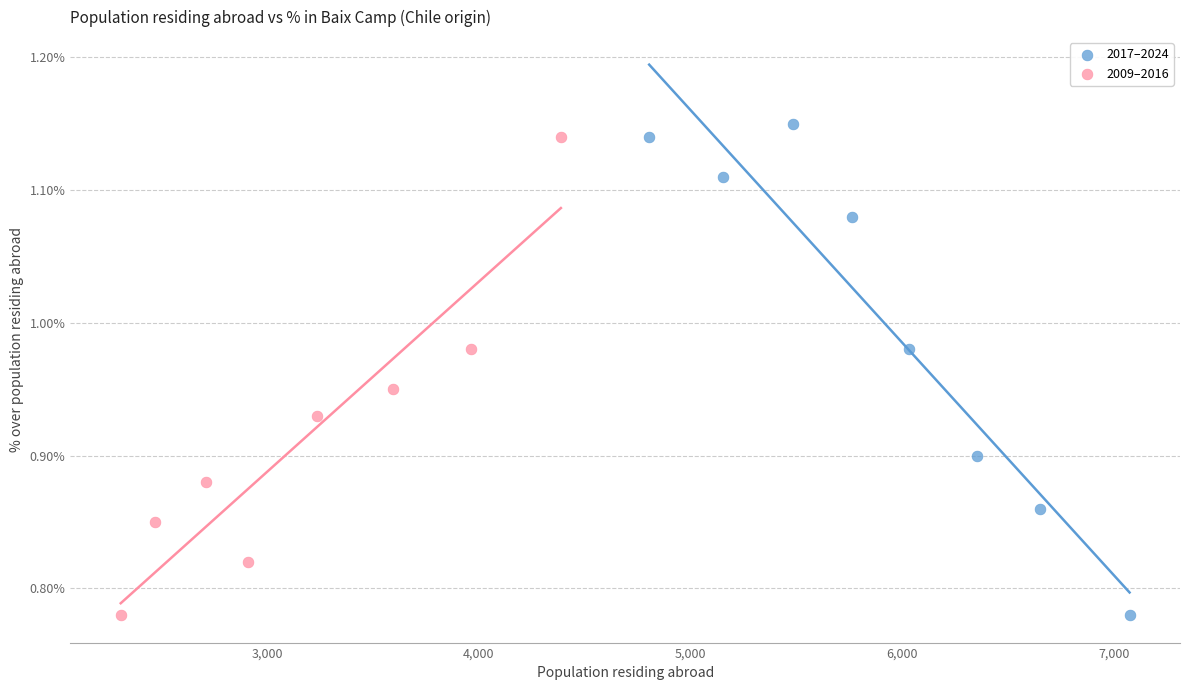

What are all the series names shown in the legend?

2017–2024, 2009–2016